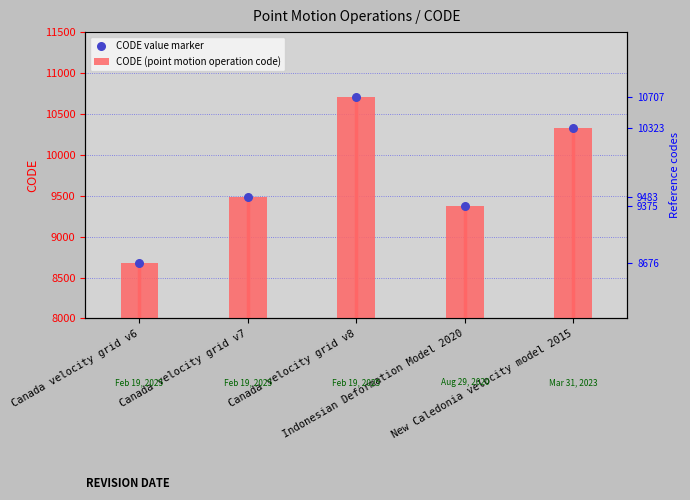

What are all the series names shown in the legend?

CODE (point motion operation code), CODE value marker